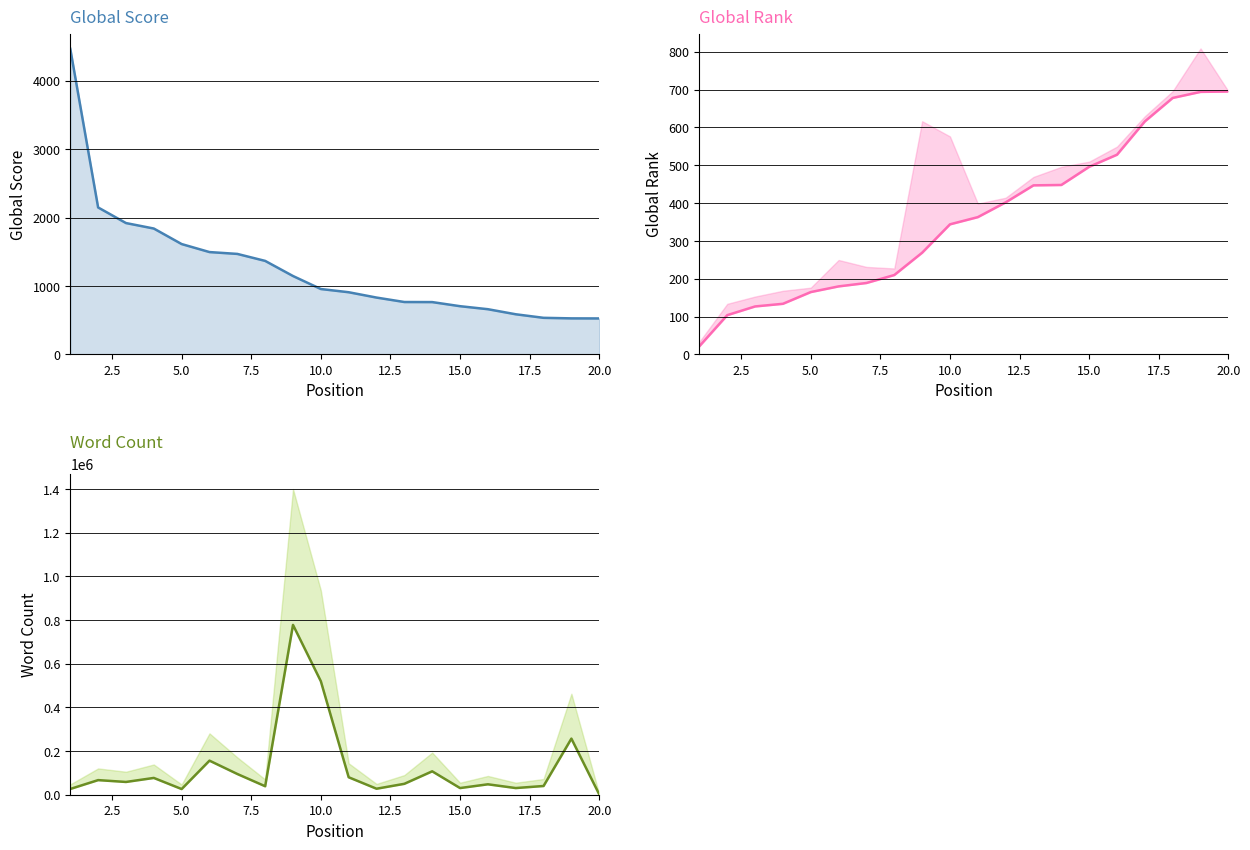

How many data points in Word Count are less than 58500?

10